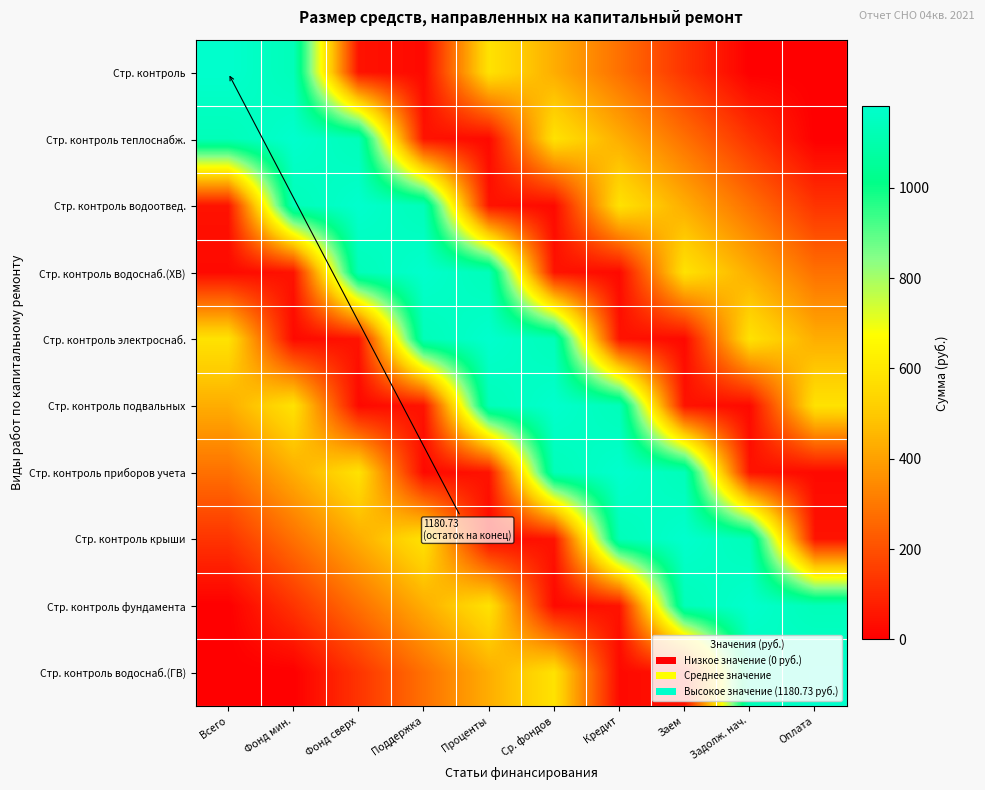

Reading left to right, list all the values displayed in this chart.

Стр. контроль: Всего=1180.7	Фонд мин.=1132.1	Фонд сверх=48.6	Поддержка=24.3	Проценты=580.7	Ср. фондов=430.7	Кредит=280.7	Заем=130.7	Задолж. нач.=0.0	Оплата=0.0
Стр. контроль теплоснабж.: Всего=1132.1	Фонд мин.=1180.7	Фонд сверх=1132.1	Поддержка=48.6	Проценты=24.3	Ср. фондов=580.7	Кредит=430.7	Заем=280.7	Задолж. нач.=130.7	Оплата=0.0
Стр. контроль водоотвед.: Всего=48.6	Фонд мин.=1132.1	Фонд сверх=1180.7	Поддержка=1132.1	Проценты=48.6	Ср. фондов=24.3	Кредит=580.7	Заем=430.7	Задолж. нач.=280.7	Оплата=130.7
Стр. контроль водоснаб.(ХВ): Всего=24.3	Фонд мин.=48.6	Фонд сверх=1132.1	Поддержка=1180.7	Проценты=1132.1	Ср. фондов=48.6	Кредит=24.3	Заем=580.7	Задолж. нач.=430.7	Оплата=280.7
Стр. контроль электроснаб.: Всего=580.7	Фонд мин.=24.3	Фонд сверх=48.6	Поддержка=1132.1	Проценты=1180.7	Ср. фондов=1132.1	Кредит=48.6	Заем=24.3	Задолж. нач.=580.7	Оплата=430.7
Стр. контроль подвальных: Всего=430.7	Фонд мин.=580.7	Фонд сверх=24.3	Поддержка=48.6	Проценты=1132.1	Ср. фондов=1180.7	Кредит=1132.1	Заем=48.6	Задолж. нач.=24.3	Оплата=580.7
Стр. контроль приборов учета: Всего=280.7	Фонд мин.=430.7	Фонд сверх=580.7	Поддержка=24.3	Проценты=48.6	Ср. фондов=1132.1	Кредит=1180.7	Заем=1132.1	Задолж. нач.=48.6	Оплата=24.3
Стр. контроль крыши: Всего=130.7	Фонд мин.=280.7	Фонд сверх=430.7	Поддержка=580.7	Проценты=24.3	Ср. фондов=48.6	Кредит=1132.1	Заем=1180.7	Задолж. нач.=1132.1	Оплата=48.6
Стр. контроль фундамента: Всего=0.0	Фонд мин.=130.7	Фонд сверх=280.7	Поддержка=430.7	Проценты=580.7	Ср. фондов=24.3	Кредит=48.6	Заем=1132.1	Задолж. нач.=1180.7	Оплата=1132.1
Стр. контроль водоснаб.(ГВ): Всего=0.0	Фонд мин.=0.0	Фонд сверх=130.7	Поддержка=280.7	Проценты=430.7	Ср. фондов=580.7	Кредит=24.3	Заем=48.6	Задолж. нач.=1132.1	Оплата=1180.7